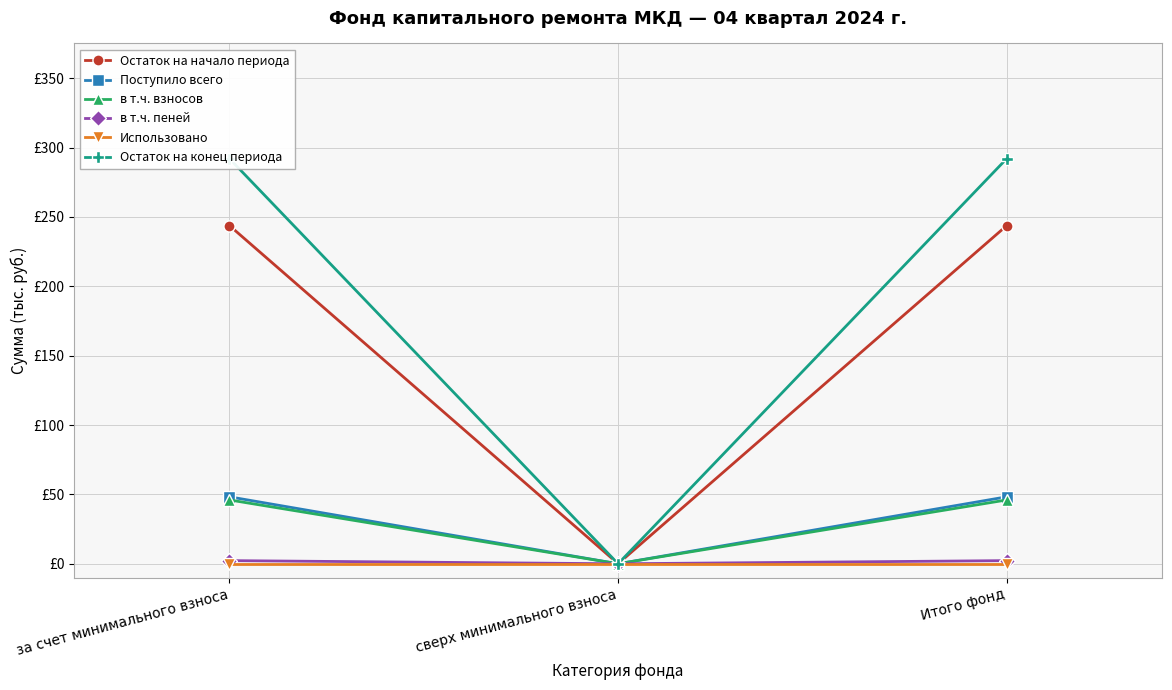

Which series has the widest spread of values?

Остаток на конец периода